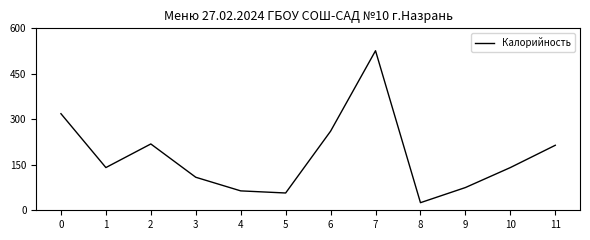

The value at 11 is 213.7. True or false?

True